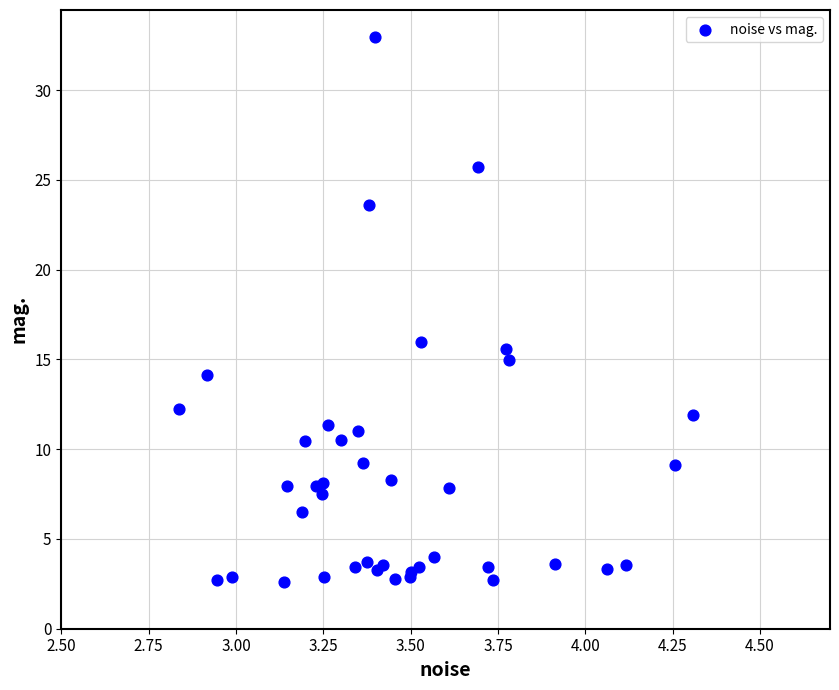

What Y value in the scatter plot is closest to 17?

15.9